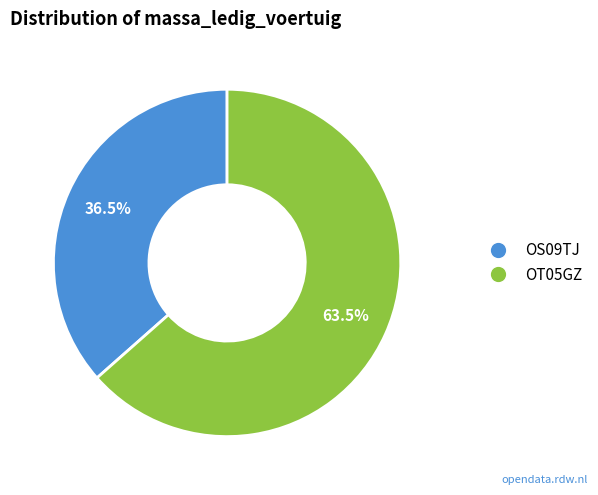

Is OS09TJ the majority of the pie?

No